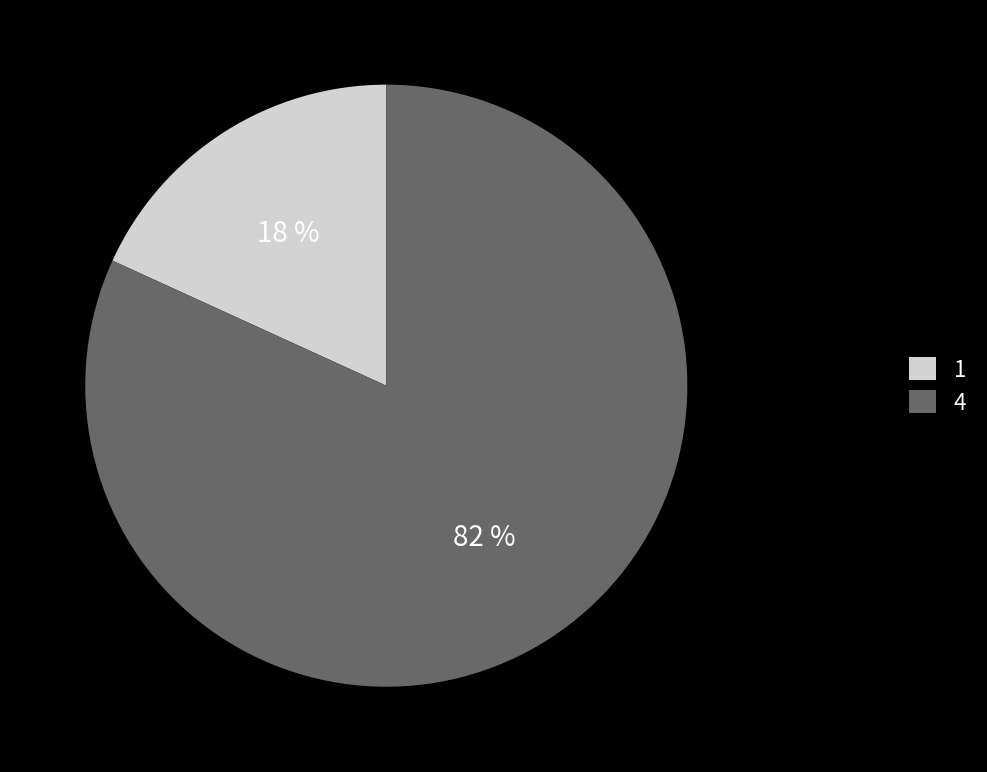

Do 4 and 1 together represent more than half of the pie?

Yes